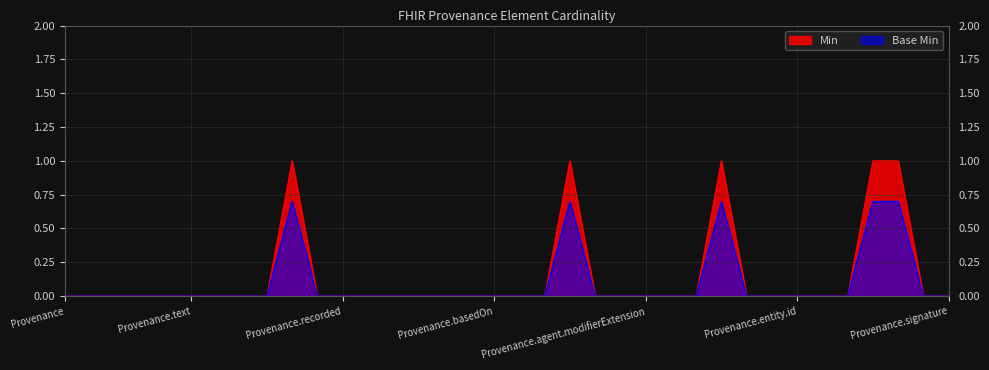

Where is the first local maximum for Min?

Provenance.target